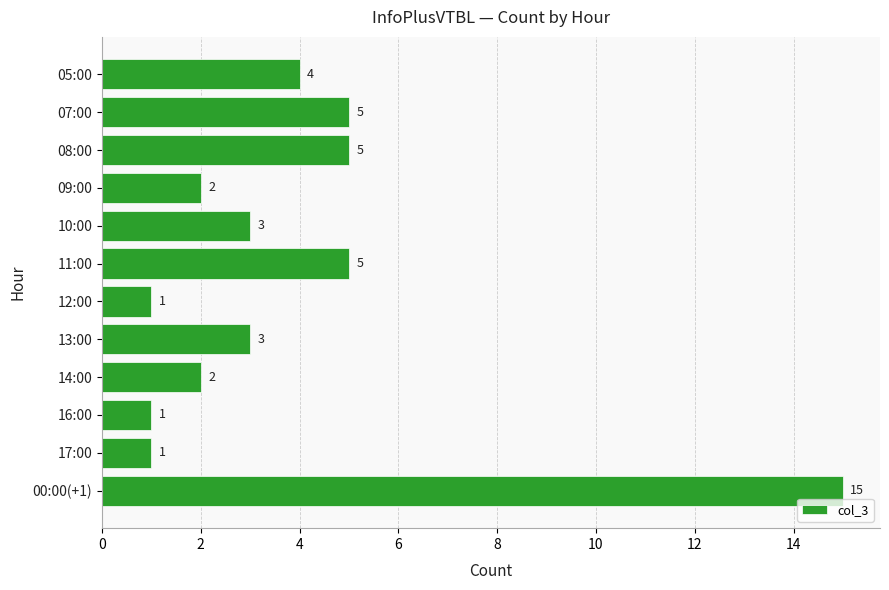

Approximately how many times larger is the value at 16:00 compared to 13:00?

0.3